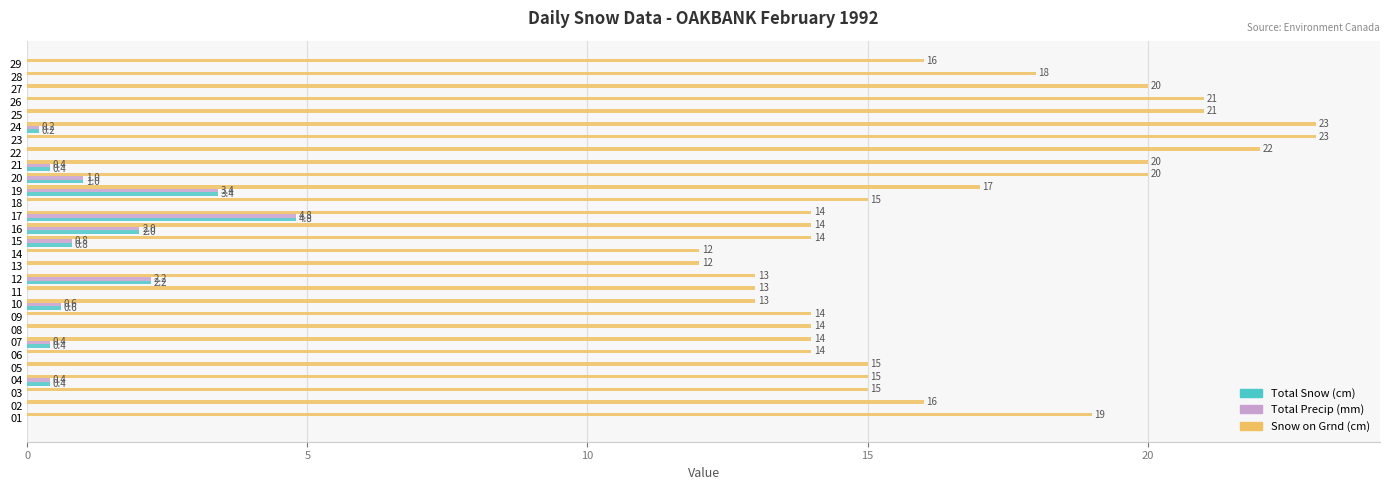

How many values in Total Precip (mm) are above zero?

11